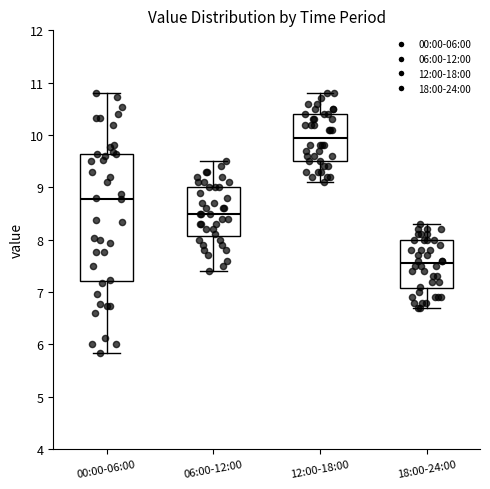

Reading left to right, read every box against the y-axis: the position of its median line, the range the box covers, and the ends of its whiskers. The values are not printed on the chart, so give them approximately, as read against the axis.

00:00-06:00: median 8.8, box 7.2 to 9.6, whiskers 5.8 to 10.8
06:00-12:00: median 8.5, box 8.1 to 9.0, whiskers 7.4 to 9.5
12:00-18:00: median 10.0, box 9.5 to 10.4, whiskers 9.1 to 10.8
18:00-24:00: median 7.6, box 7.1 to 8.0, whiskers 6.7 to 8.3